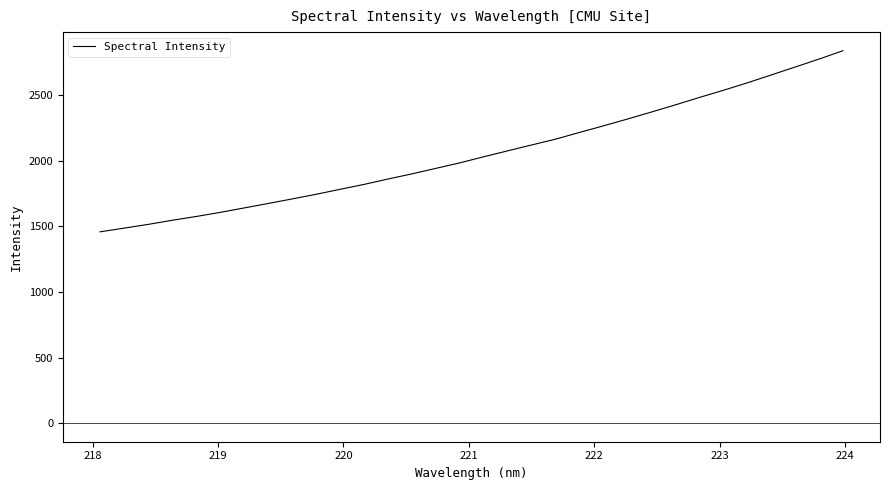

What is the maximum value shown in the chart?

2838.8